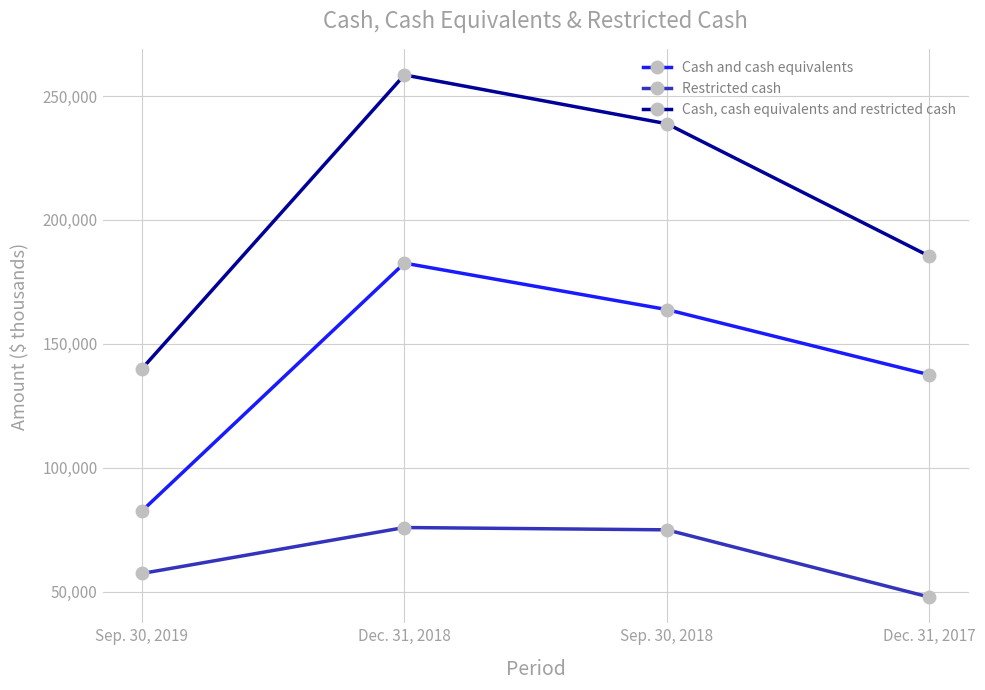

True or false: Cash and cash equivalents and Restricted cash cross at least once.

False